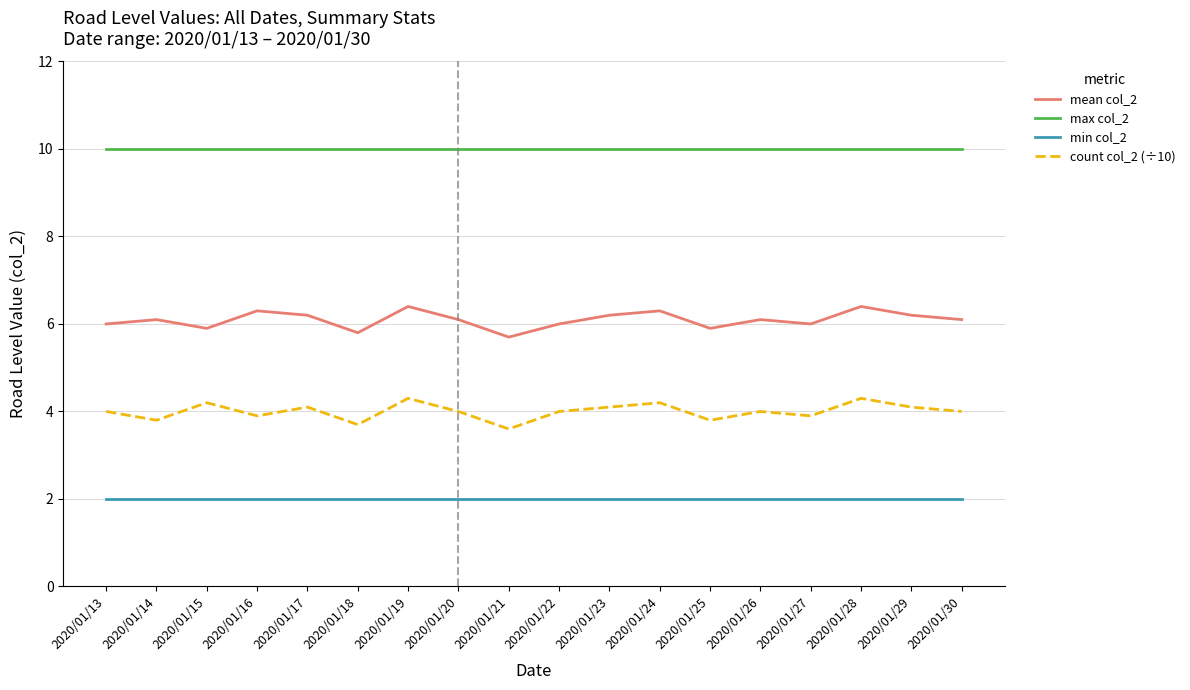

Count the count col_2 (÷10) values in the range 3 to 4.

11